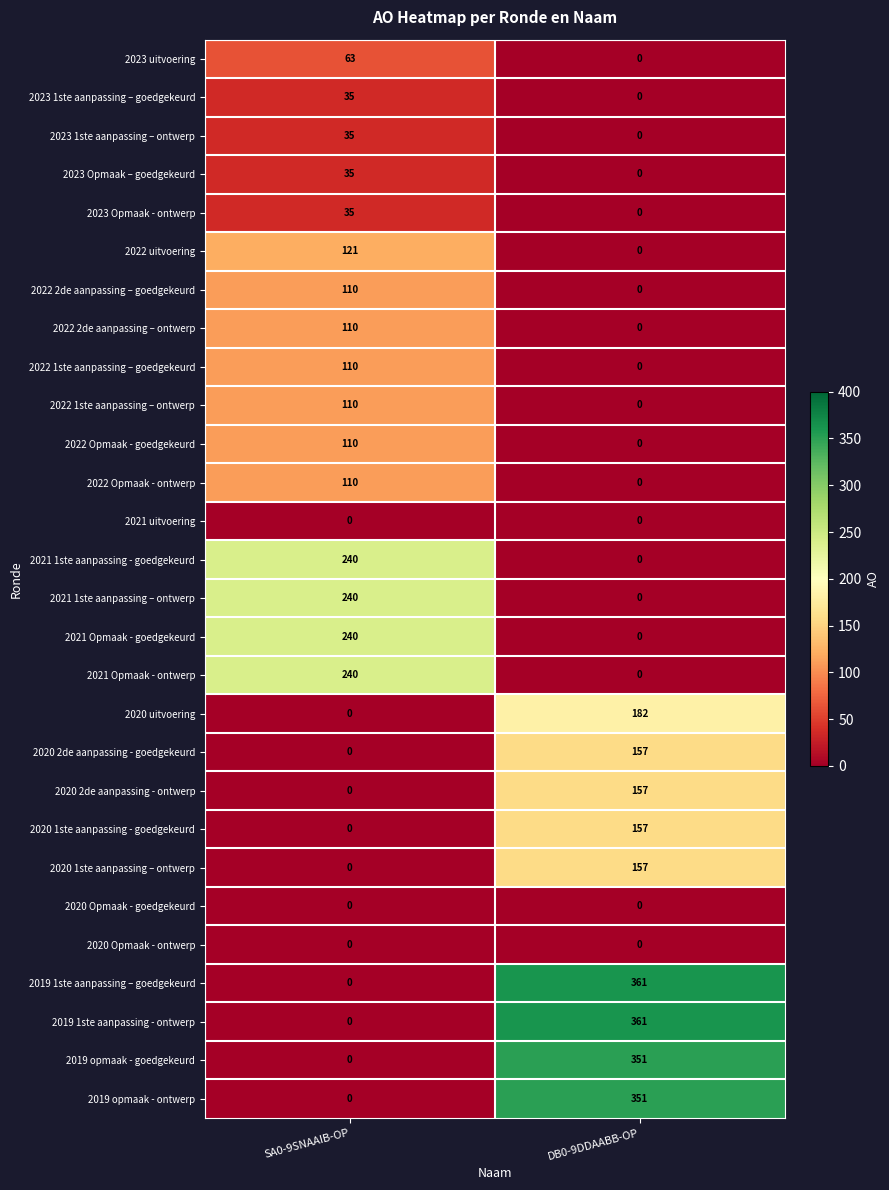

The 2022 1ste aanpassing – ontwerp series shows 110 at SA0-9SNAAIB-OP. True or false?

True